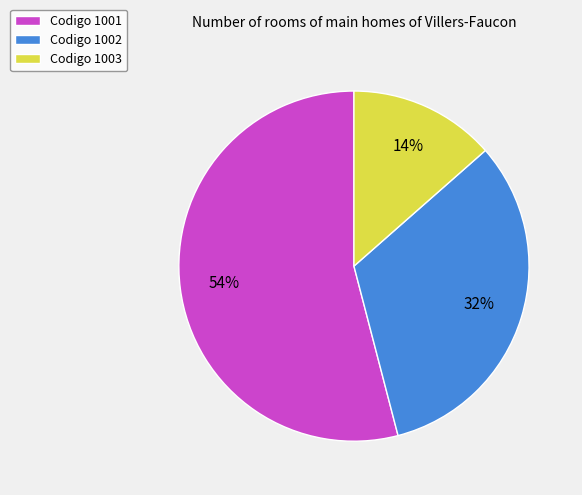

Combined, do Codigo 1003 and Codigo 1001 account for over 50%?

Yes